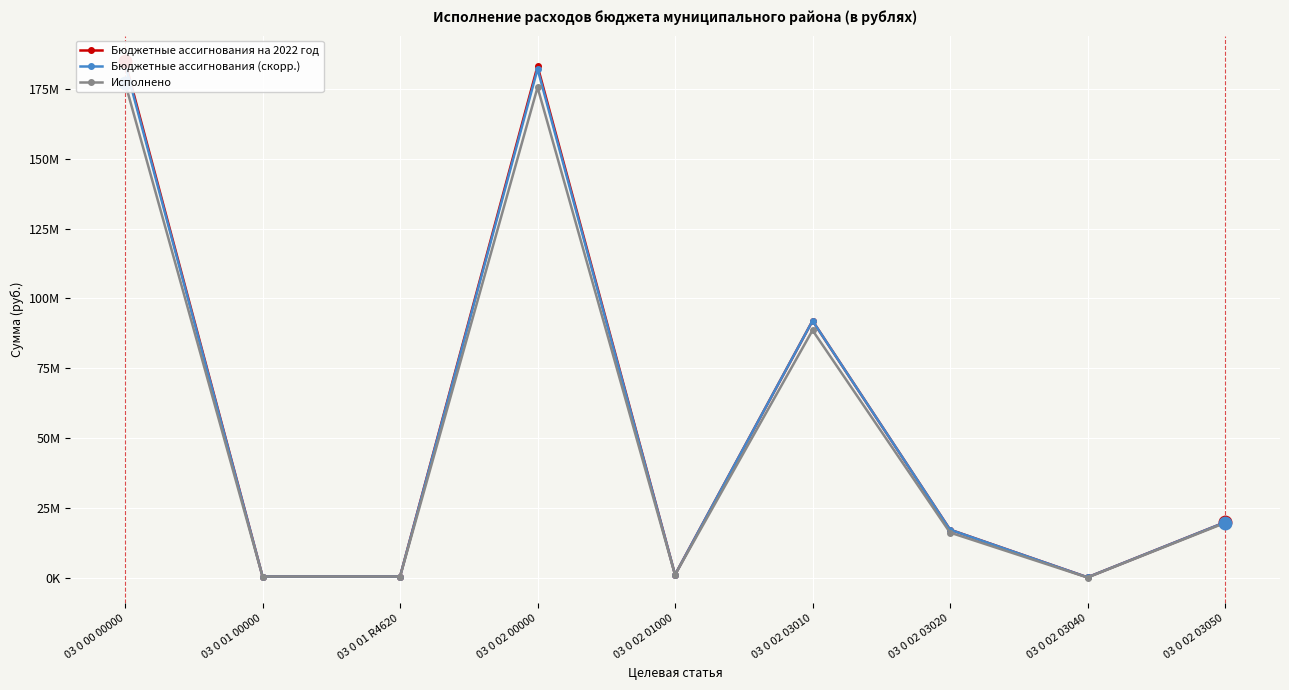

True or false: Бюджетные ассигнования на 2022 год has a value of 27344997.6 at 03 0 02 03020.

False